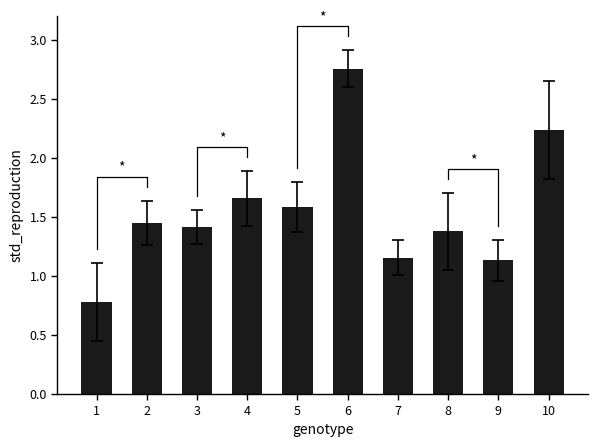

What is the maximum value shown in the chart?

2.8